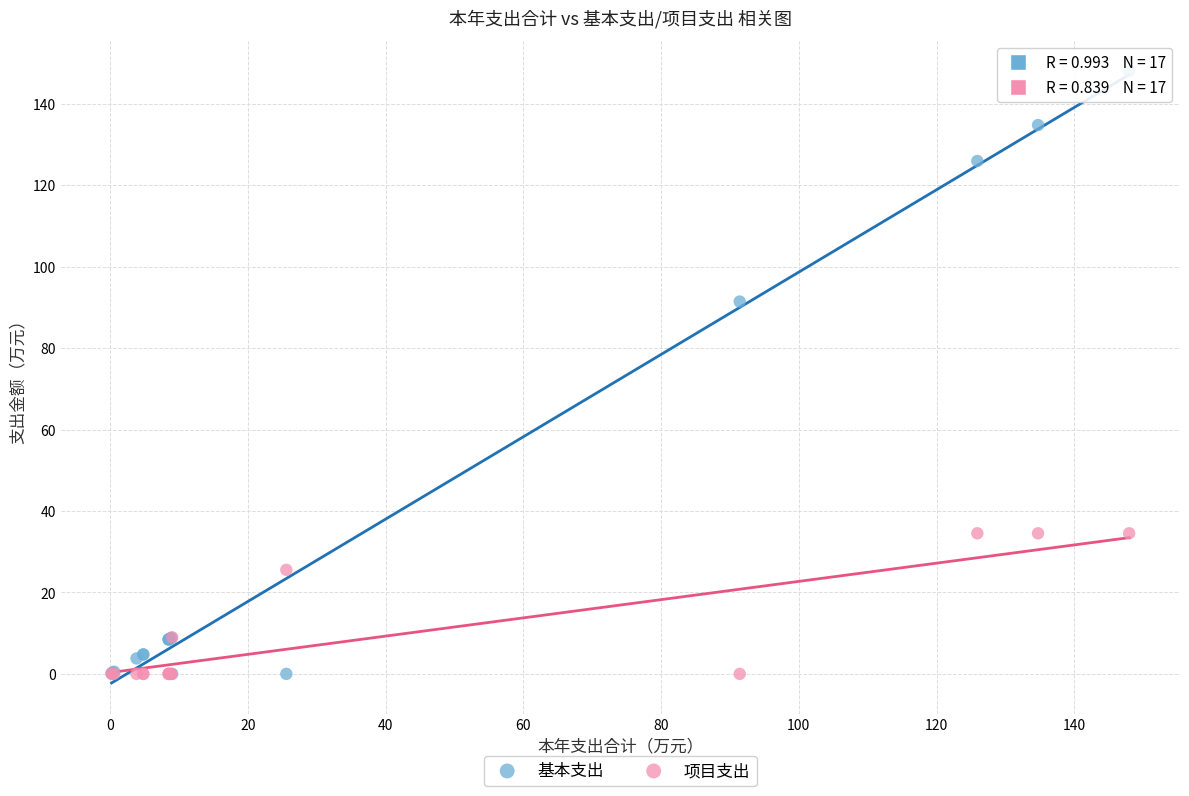

In the 基本支出 series, what Y value is closest to 73?

91.4